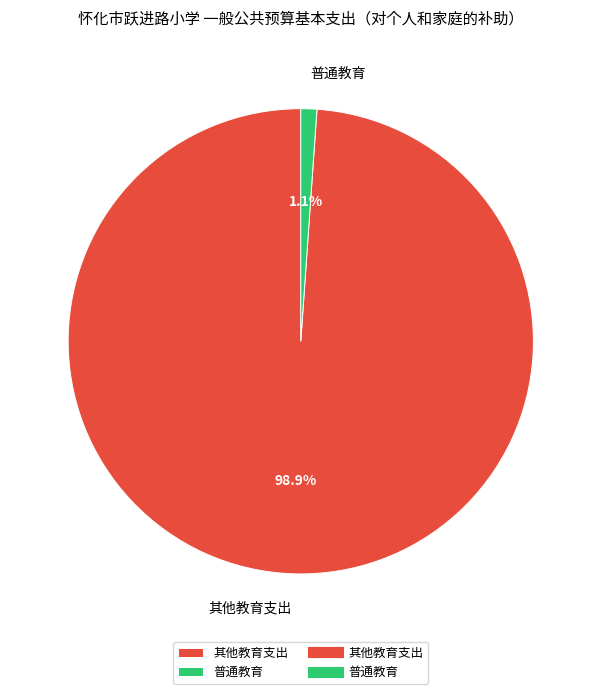

Which slice is the largest?

其他教育支出